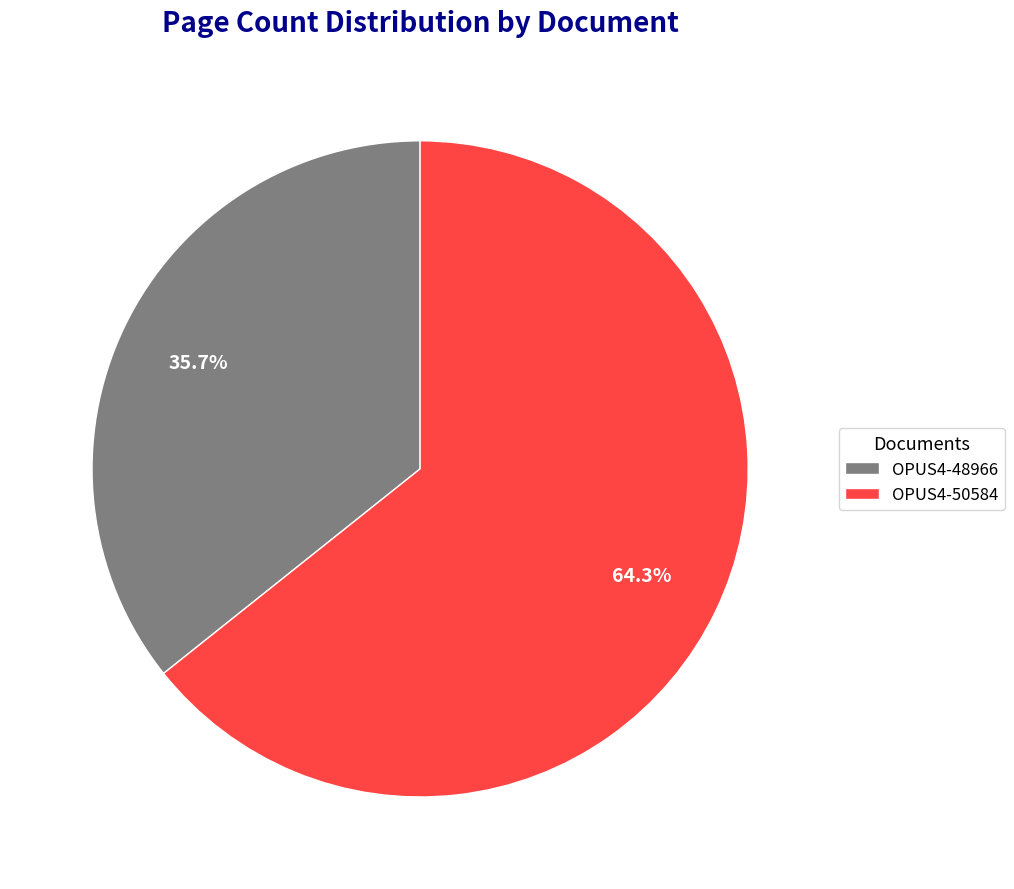

To the nearest percent, what is the combined percentage of OPUS4-48966 and OPUS4-50584?

100%